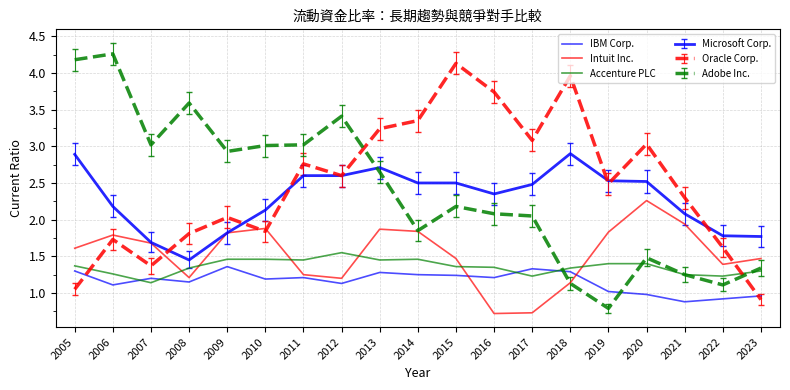

How many lines are shown in the chart?

6